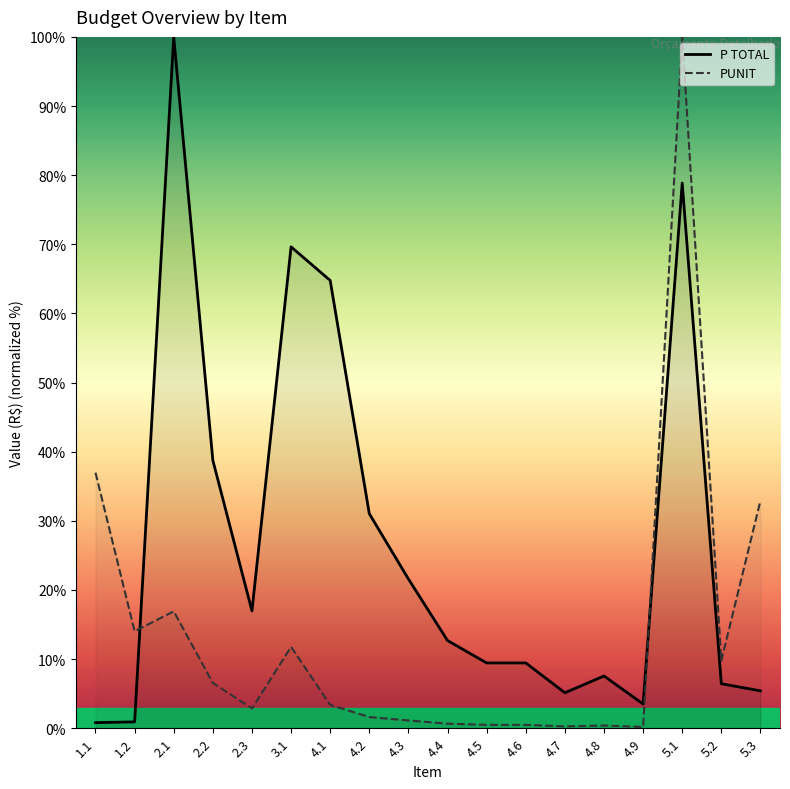

What is the value of the PUNIT point at the 9th from the left?

1.1